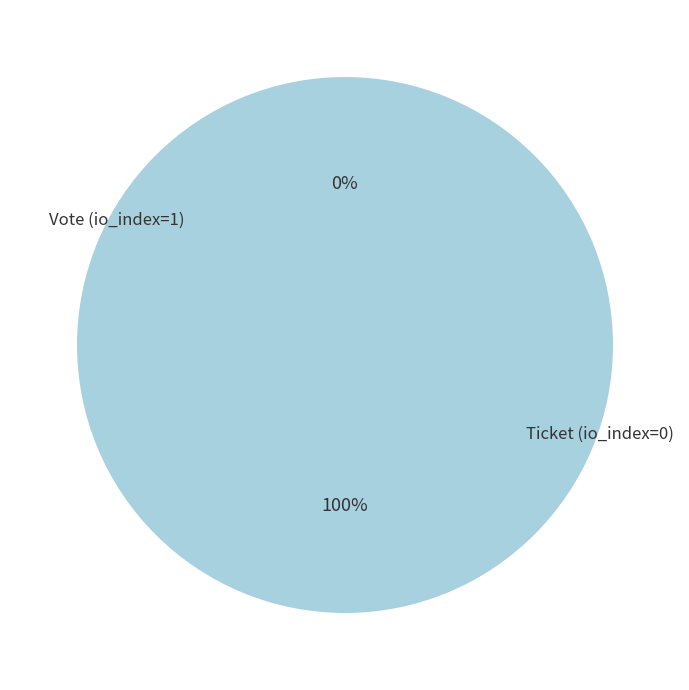

What is the majority slice?

Vote (io_index=1)